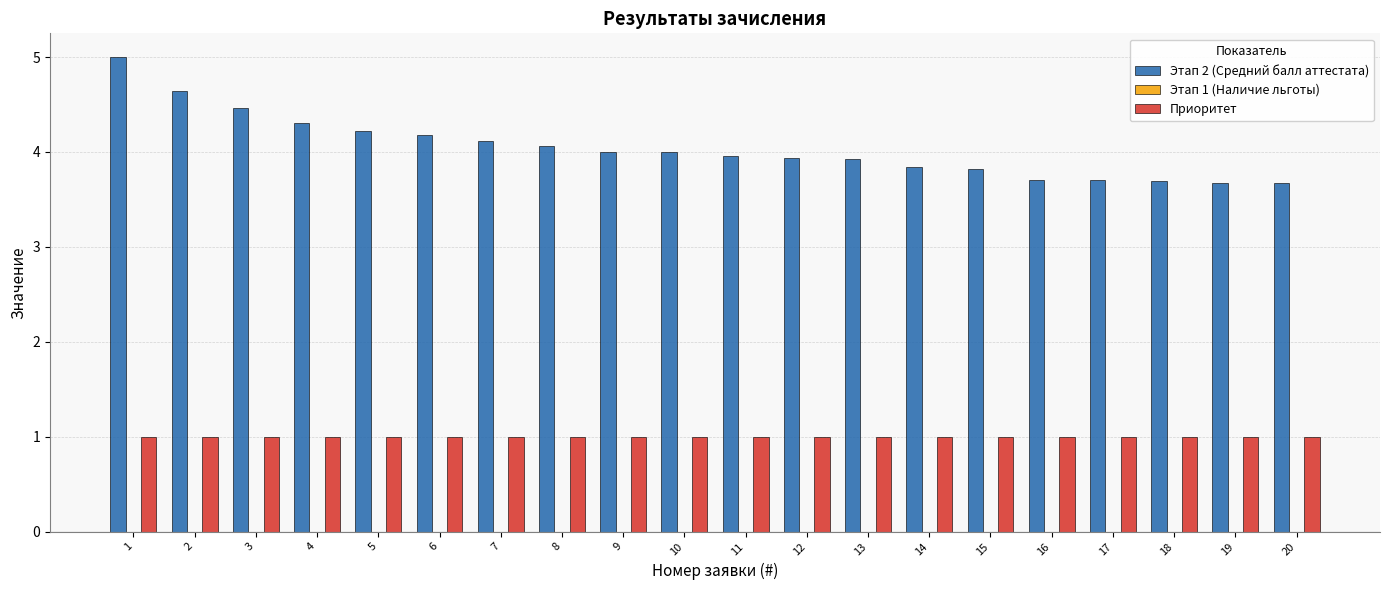

What is the value of the Этап 2 (Средний балл аттестата) bar at the 13th from the left?

3.9